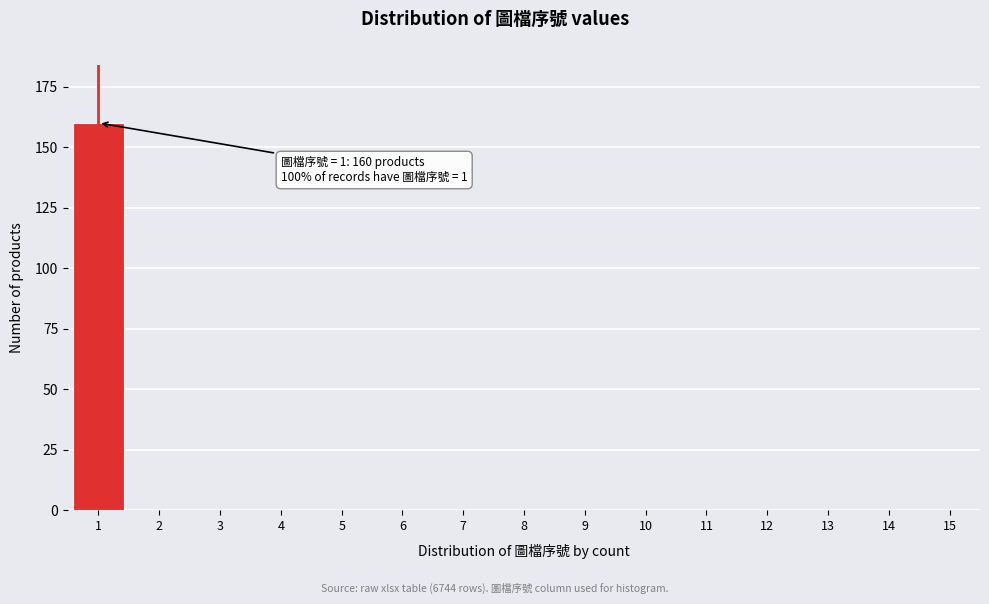

Reading left to right, transcribe all the data shown in this chart.

1=160	2=0	3=0	4=0	5=0	6=0	7=0	8=0	9=0	10=0	11=0	12=0	13=0	14=0	15=0